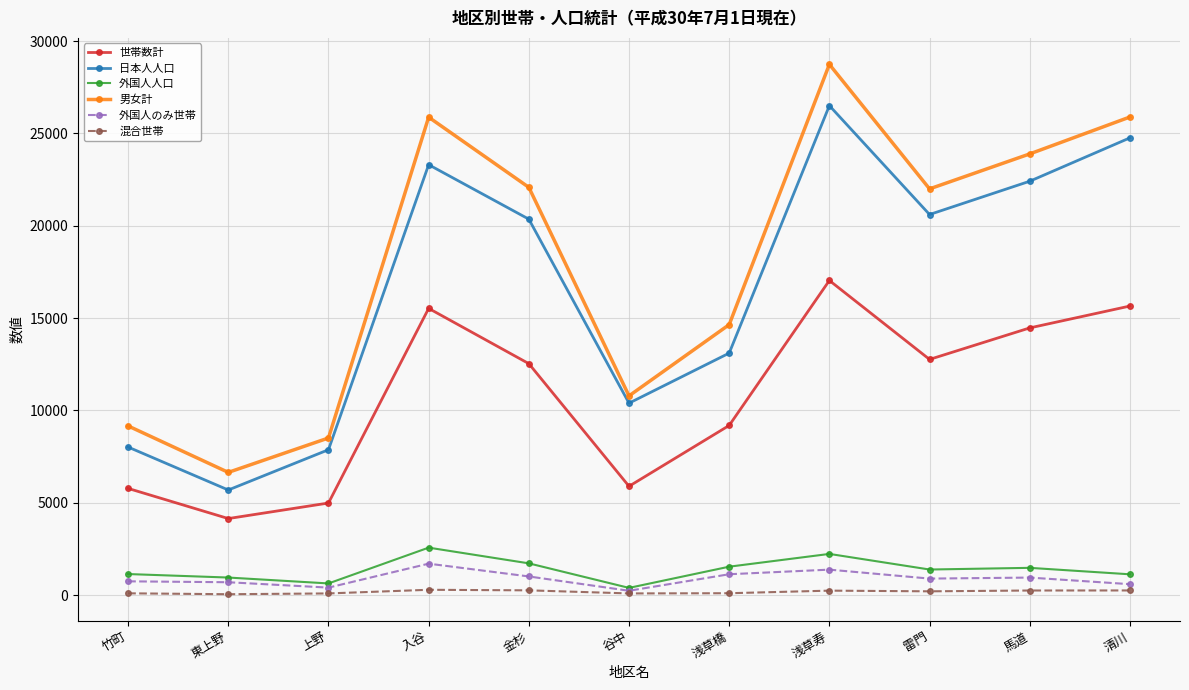

Is this an area chart (filled region under the line)?

No